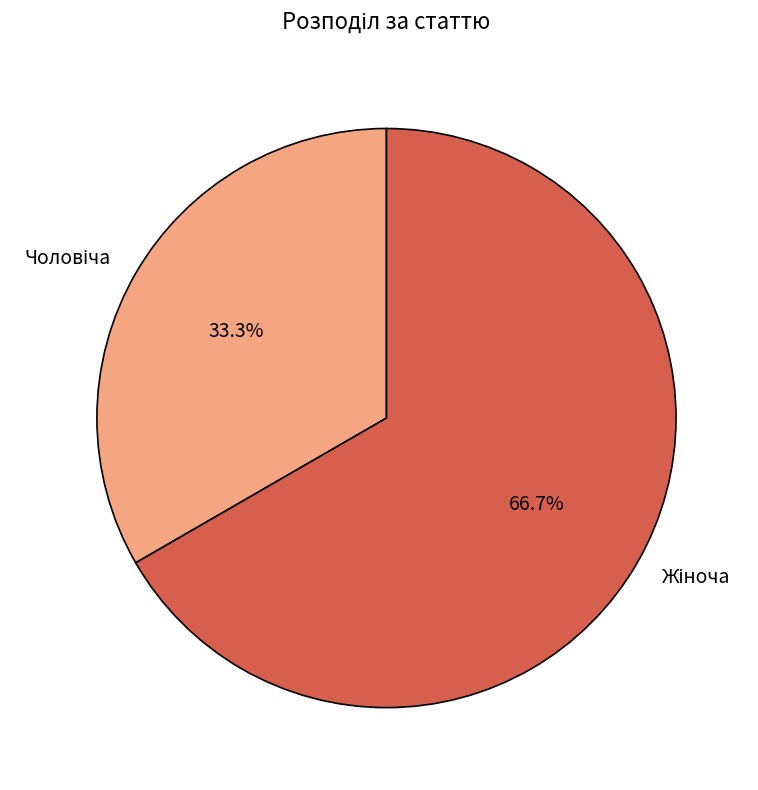

Is there a majority slice in this chart?

Yes